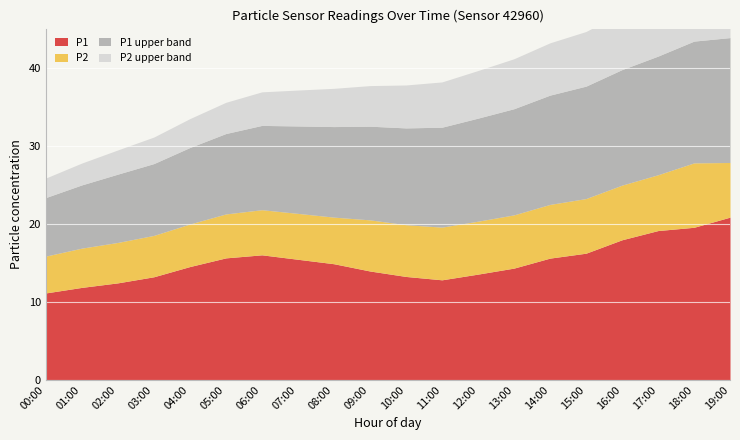

What is the spread (max minus min) of values at 06:00?

11.7